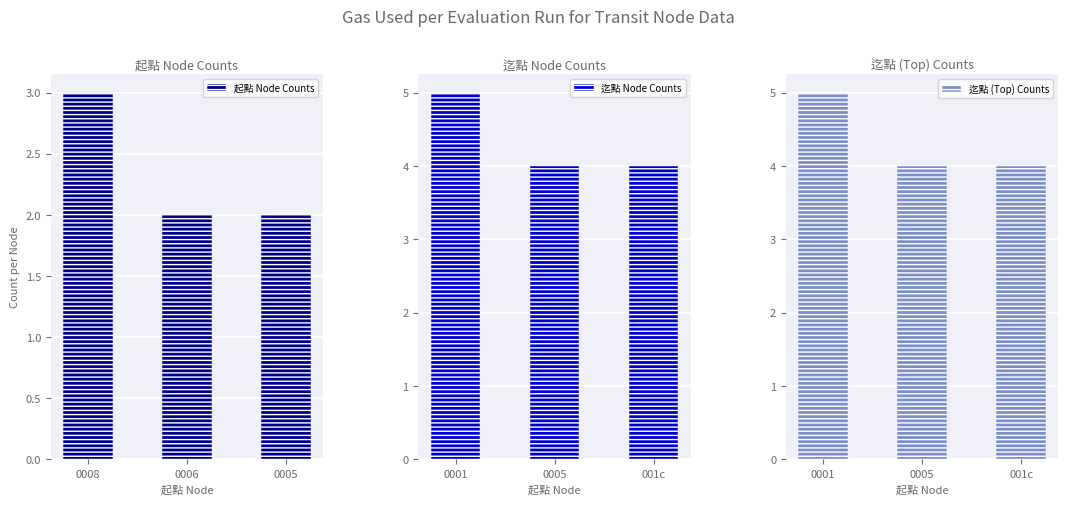

What are all the series names shown in the legend?

起點 Node Counts, 迄點 Node Counts, 迄點 (Top) Counts